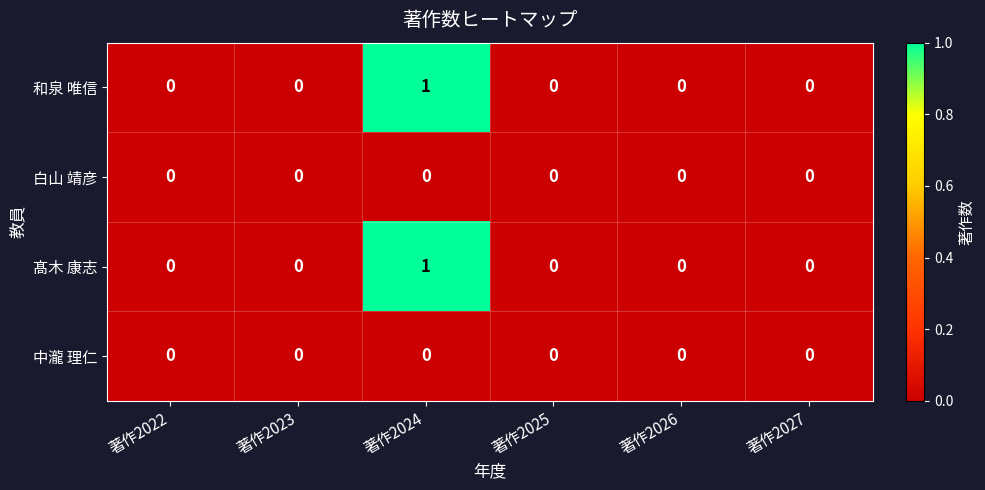

The value of 白山 靖彦 at 著作2022 is 0. True or false?

True